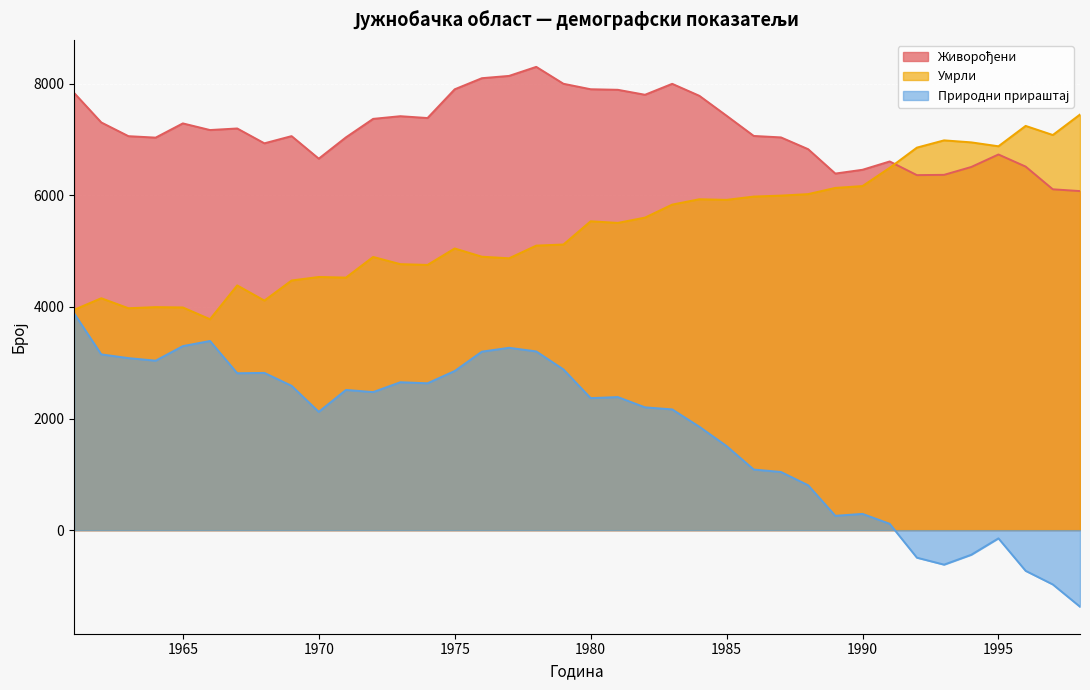

Reading left to right, extract all data points from this chart.

Живорођени: 1961=7835	1962=7306	1963=7060	1964=7034	1965=7289	1966=7170	1967=7198	1968=6932	1969=7061	1970=6657	1971=7039	1972=7370	1973=7418	1974=7385	1975=7900	1976=8099	1977=8140	1978=8302	1979=7999	1980=7901	1981=7891	1982=7802	1983=7998	1984=7783	1985=7426	1986=7064	1987=7038	1988=6827	1989=6390	1990=6458	1991=6607	1992=6362	1993=6367	1994=6508	1995=6732	1996=6515	1997=6108	1998=6076
Умрли: 1961=3949	1962=4156	1963=3977	1964=3997	1965=3991	1966=3780	1967=4386	1968=4114	1969=4474	1970=4537	1971=4526	1972=4896	1973=4767	1974=4753	1975=5048	1976=4900	1977=4872	1978=5099	1979=5119	1980=5535	1981=5506	1982=5601	1983=5834	1984=5930	1985=5919	1986=5978	1987=5995	1988=6022	1989=6133	1990=6166	1991=6493	1992=6855	1993=6985	1994=6949	1995=6879	1996=7244	1997=7081	1998=7448
Природни прираштај: 1961=3886	1962=3150	1963=3083	1964=3037	1965=3298	1966=3390	1967=2812	1968=2818	1969=2587	1970=2120	1971=2513	1972=2474	1973=2651	1974=2632	1975=2852	1976=3199	1977=3268	1978=3203	1979=2880	1980=2366	1981=2385	1982=2201	1983=2164	1984=1853	1985=1507	1986=1086	1987=1043	1988=805	1989=257	1990=292	1991=114	1992=-493	1993=-618	1994=-441	1995=-147	1996=-729	1997=-973	1998=-1372